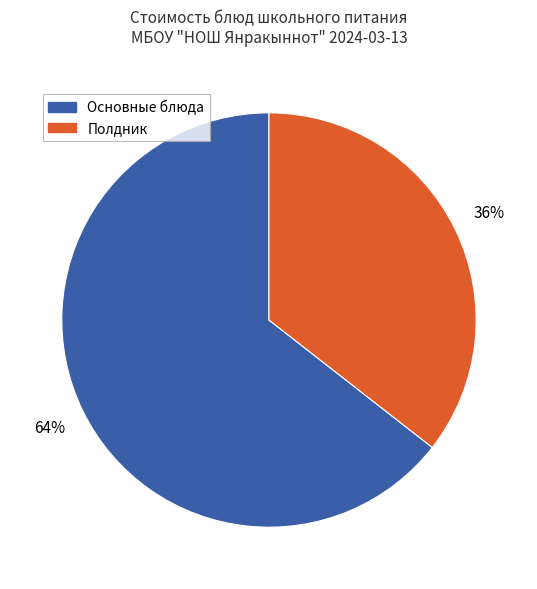

To the nearest percent, what percentage of the pie is Полдник?

36%